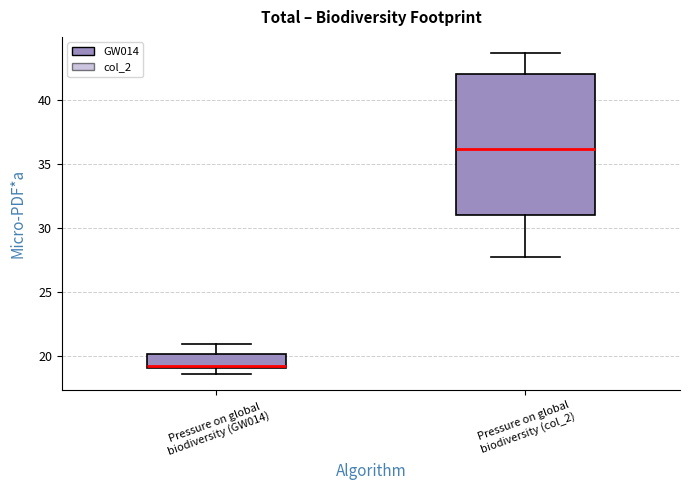

Which box's median line is the lowest?

Pressure on global biodiversity (GW014)